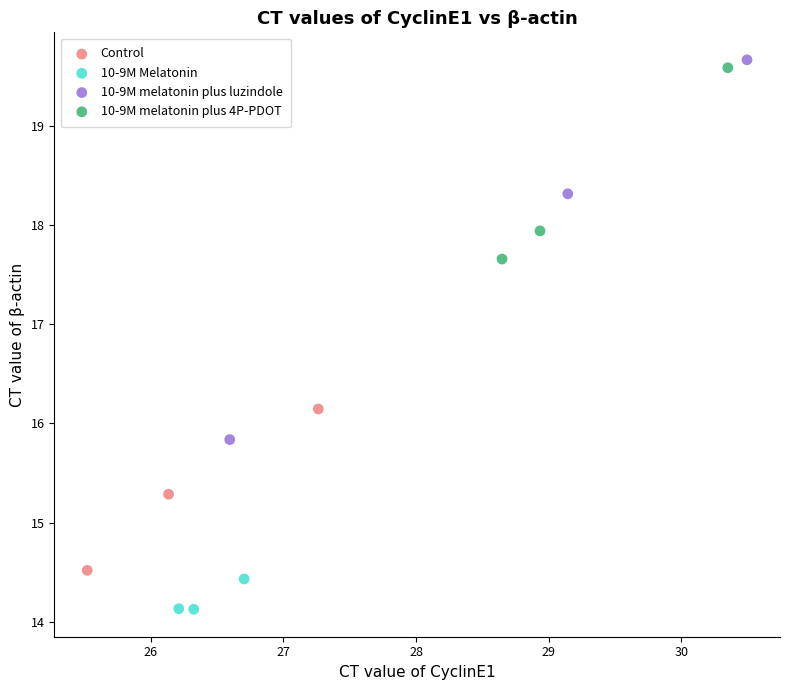

Which series contains the lowest Y value?

10-9M Melatonin